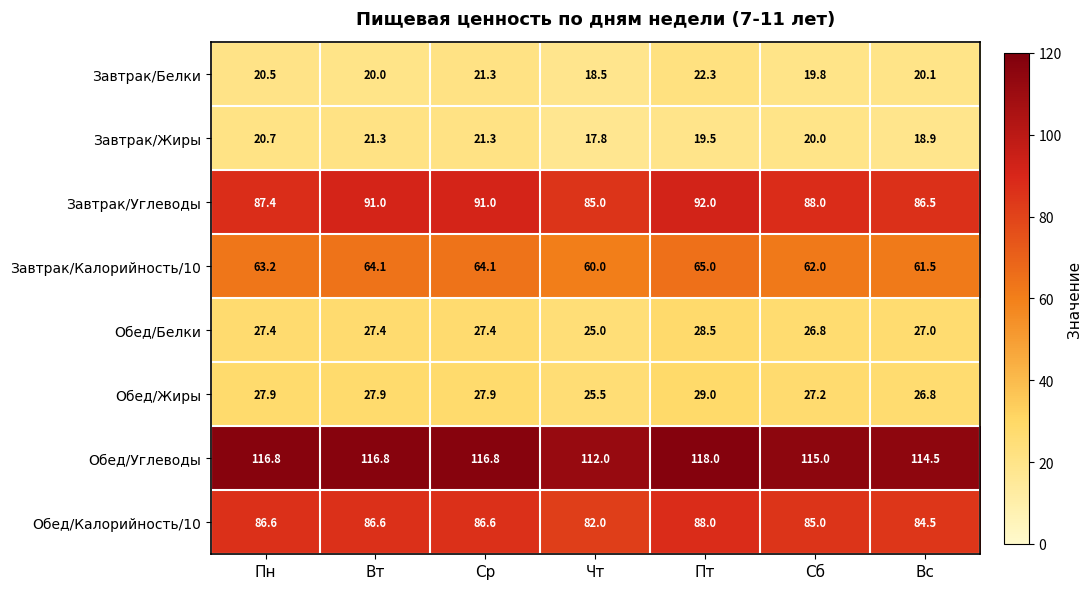

What is the spread (max minus min) of values at Пн?

96.3